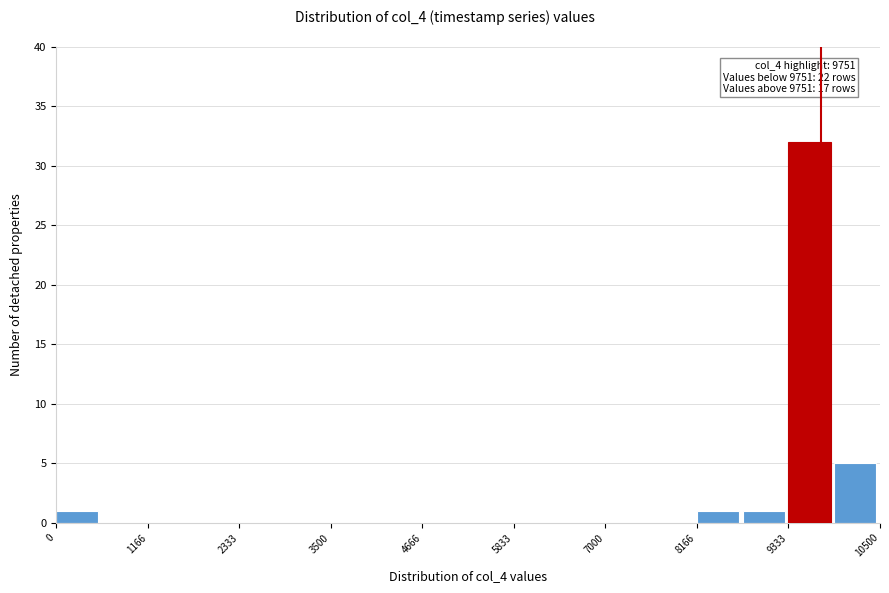

Around what value on the x-axis is the tallest bar? Give the approximate position of its centre, as read against the axis.

9600